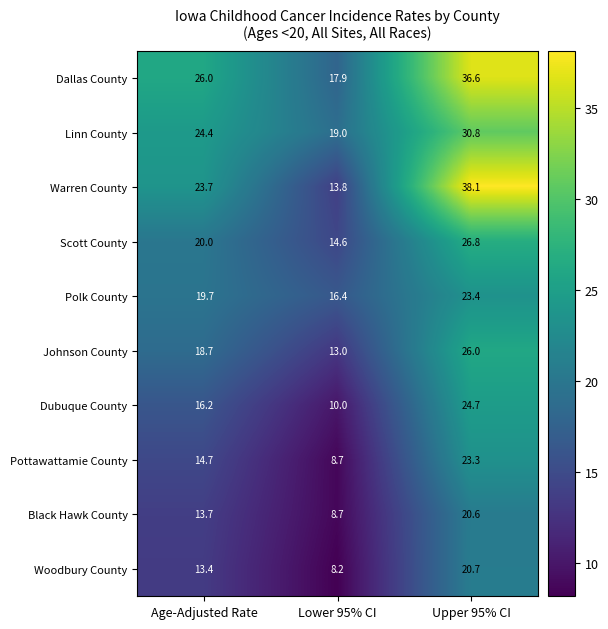

At which category is the sum across all series the highest?

Upper 95% CI